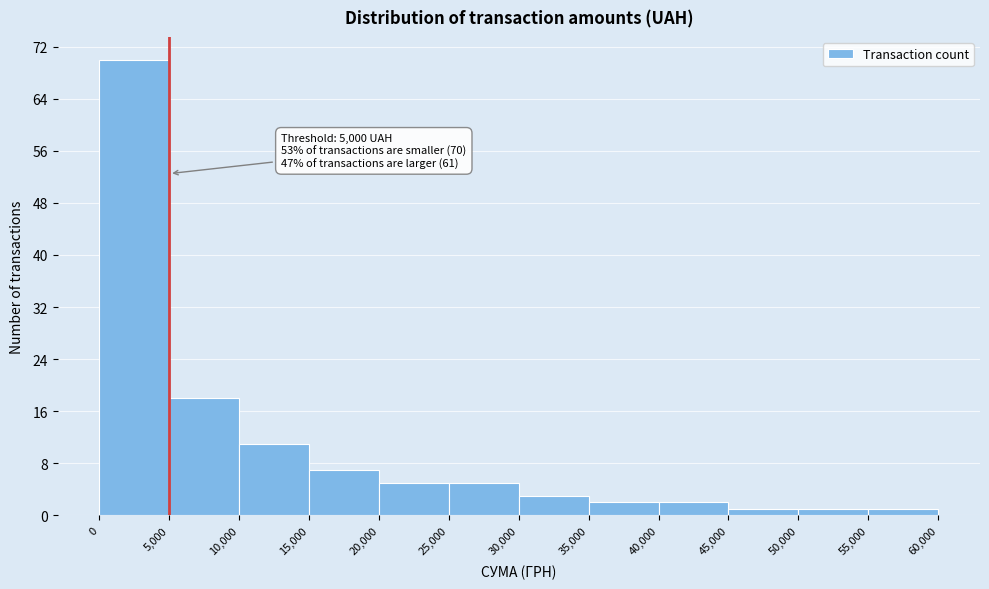

Which range on the x-axis has the tallest bar?

0 to 5,000